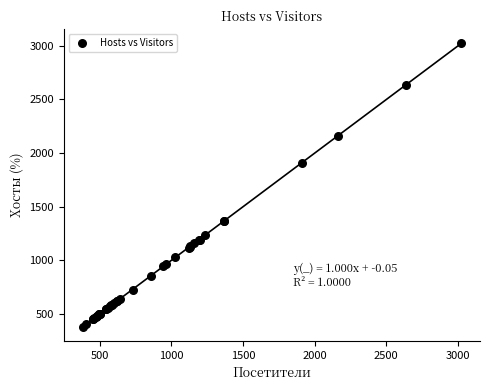

What Y value in the scatter plot is closest to 1702?

1908